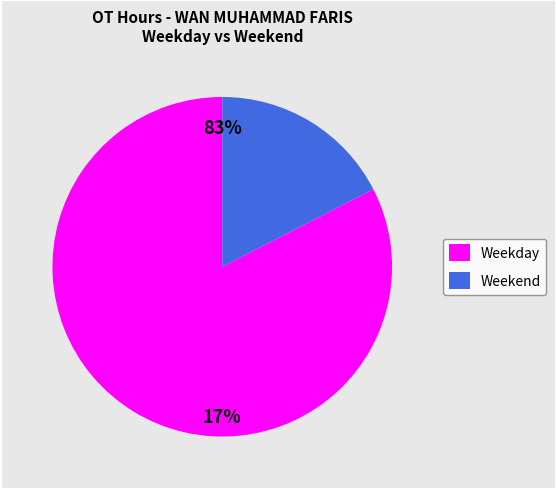

True or false: Day 8 accounts for 13% of the total.

False